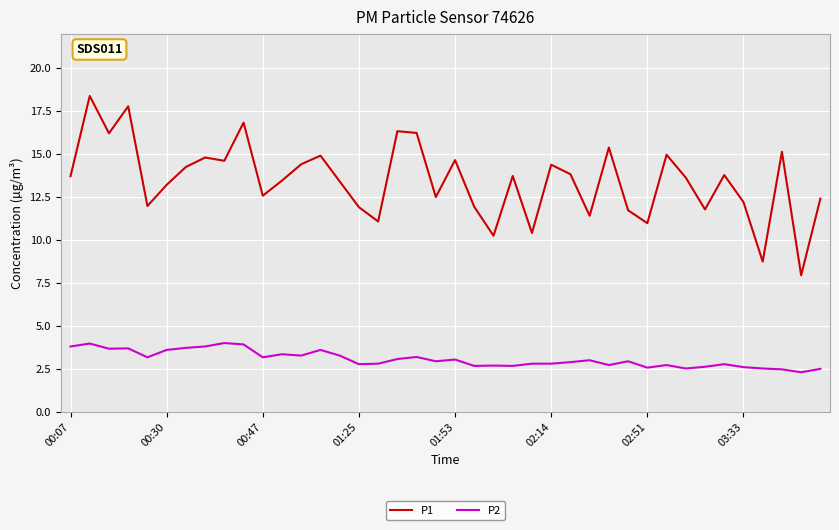

What is the difference between the maximum and minimum values in the P2 series?

1.7